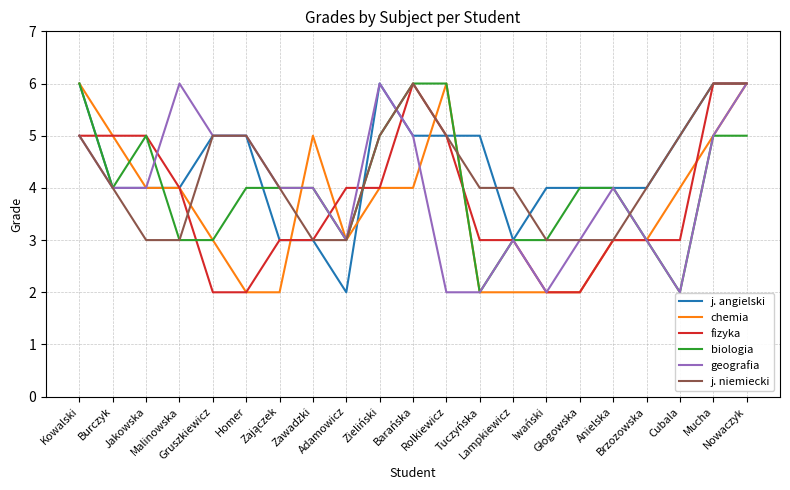

Read the fizyka value at Rolkiewicz.

5